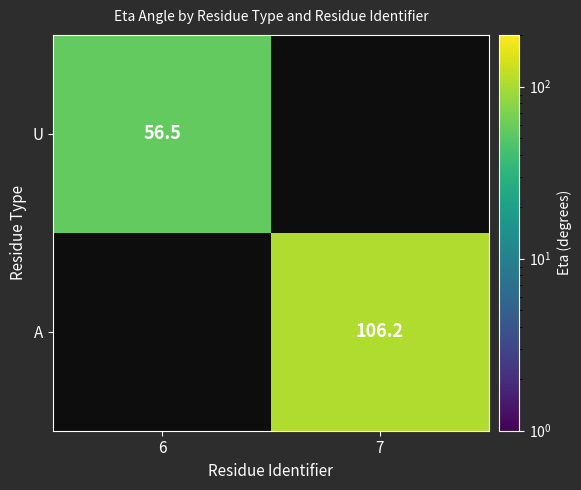

How many data points does each series have?

2